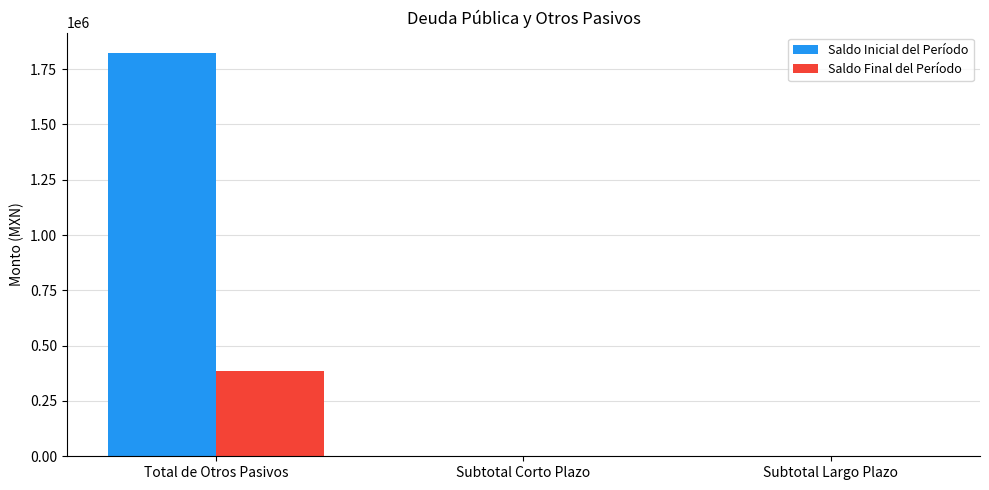

What is the sum of all Saldo Final del Período values?

386925.2